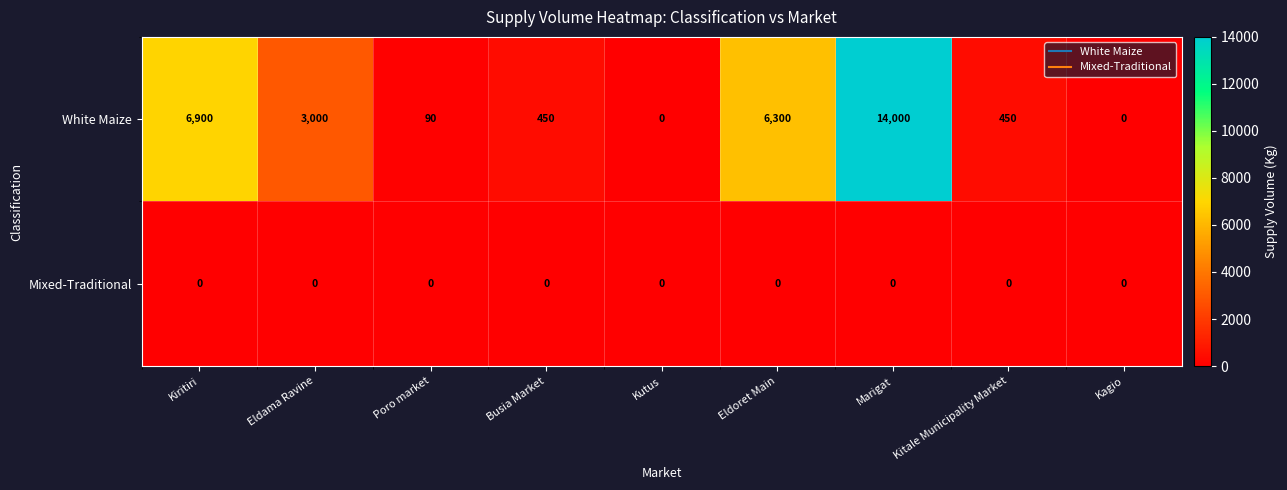

The value of Mixed-Traditional at Kagio is 0. True or false?

True